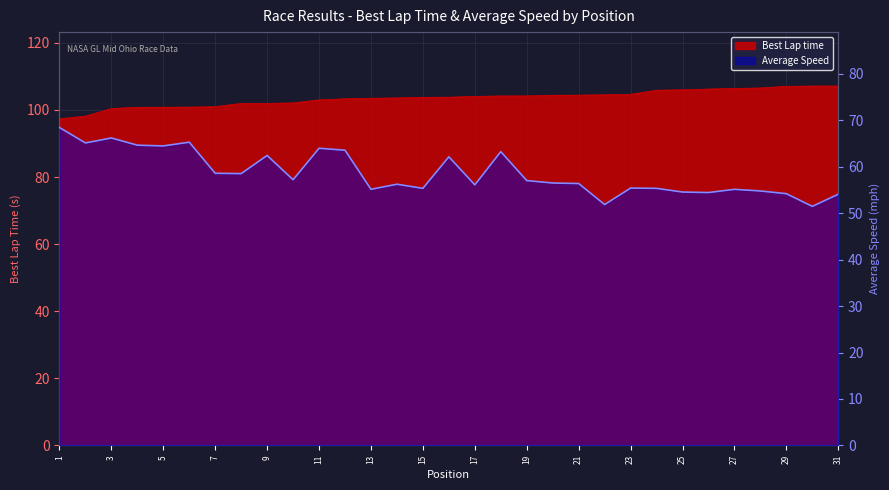

Reading right to left, extract all data points from this chart.

Best Lap time: 31=107.1	30=107.1	29=107.0	28=106.6	27=106.4	26=106.2	25=106.0	24=105.9	23=104.7	22=104.5	21=104.4	20=104.4	19=104.2	18=104.2	17=104.0	16=103.8	15=103.8	14=103.6	13=103.5	12=103.3	11=103.0	10=102.1	9=102.0	8=102.0	7=101.0	6=100.8	5=100.8	4=100.8	3=100.4	2=98.2	1=97.4
Average Speed: 31=54.1	30=51.5	29=54.2	28=54.8	27=55.2	26=54.5	25=54.6	24=55.4	23=55.4	22=51.9	21=56.4	20=56.5	19=57.0	18=63.3	17=56.1	16=62.2	15=55.4	14=56.2	13=55.2	12=63.6	11=64.0	10=57.2	9=62.4	8=58.5	7=58.6	6=65.3	5=64.5	4=64.7	3=66.2	2=65.1	1=68.5